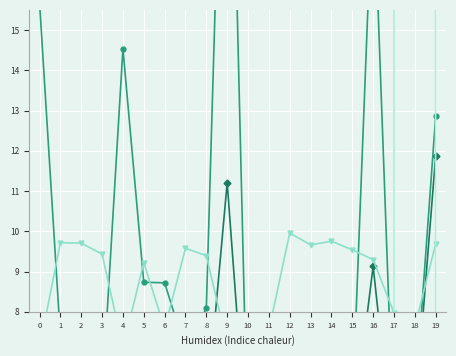

How many lines are shown in the chart?

6